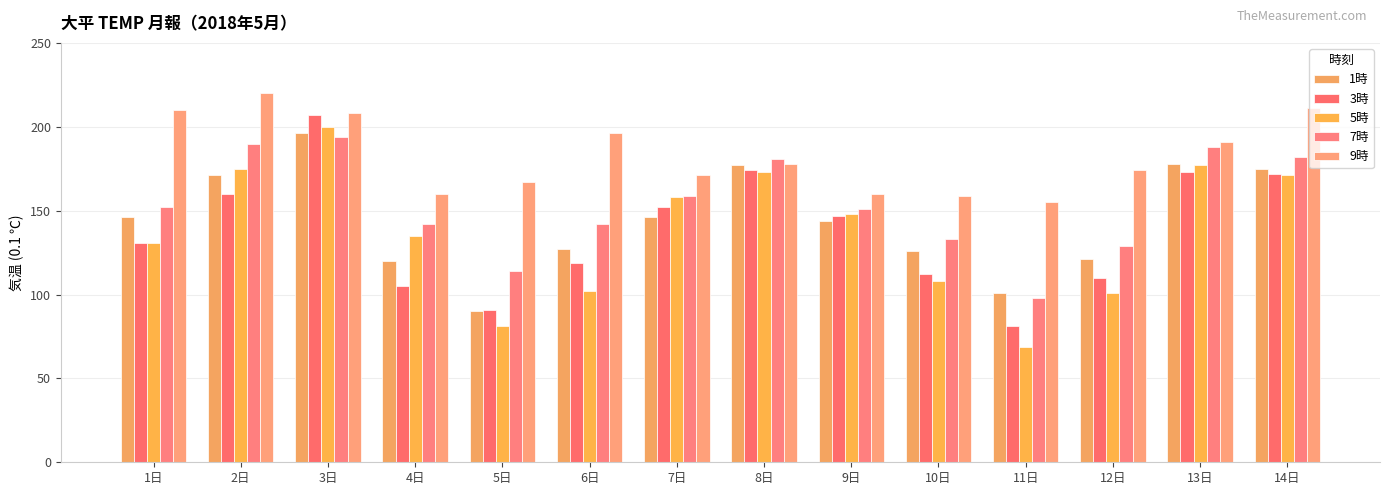

At which category does the chart reach its minimum across all series?

11日